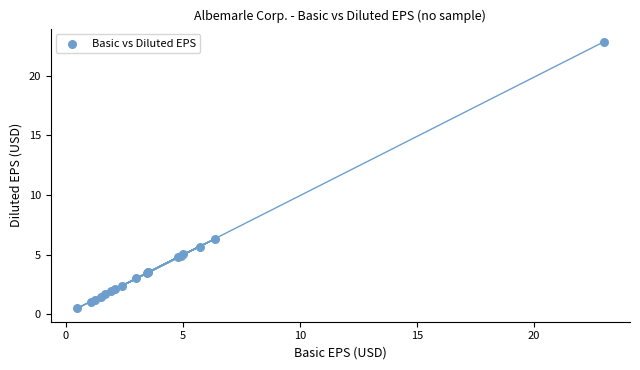

What Y value in the scatter plot is closest to 11?

6.3